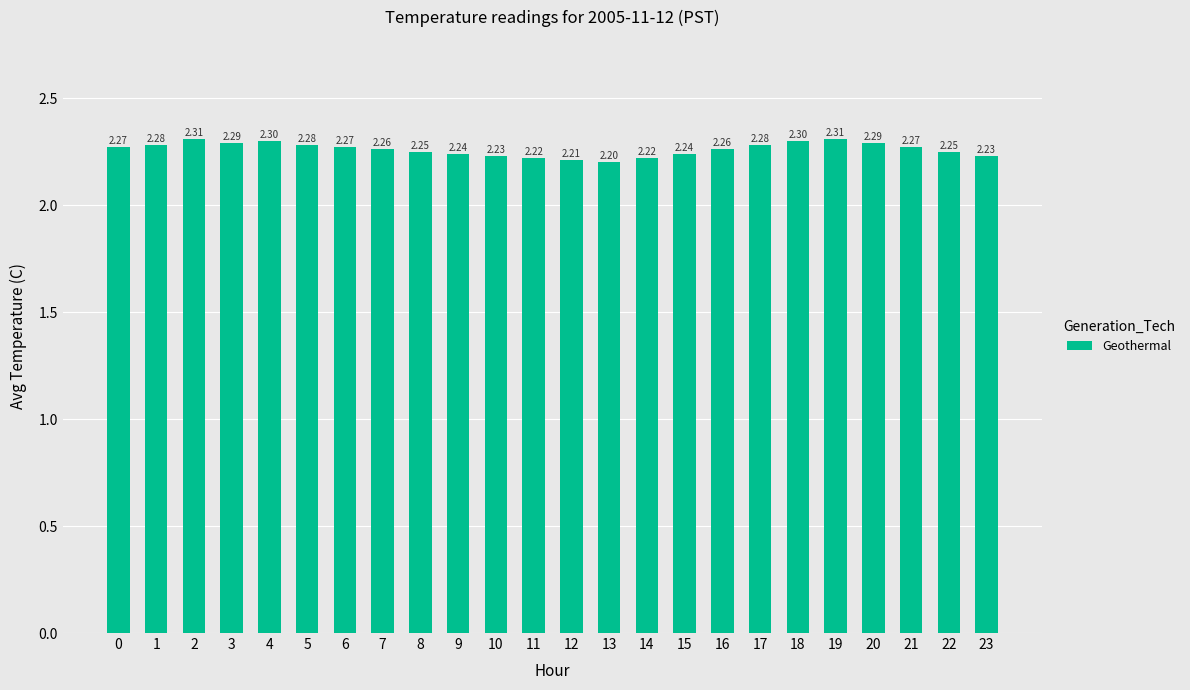

Does the chart contain stacked bars?

No